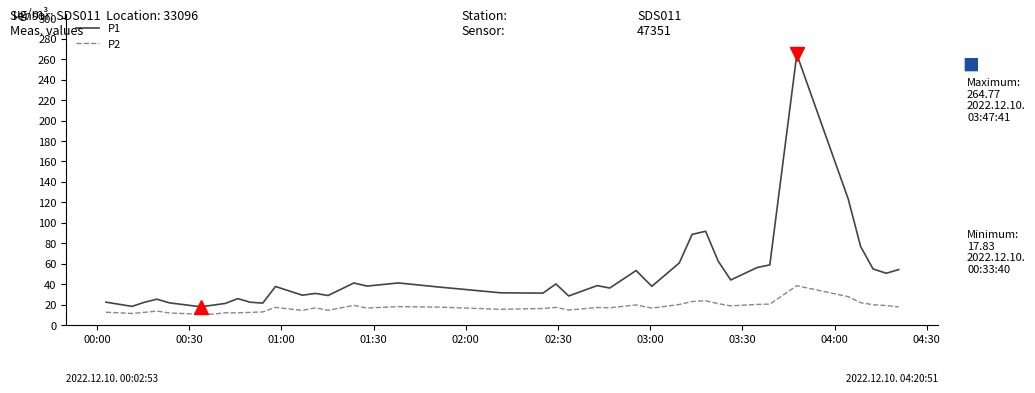

What is the maximum value for P2?

38.4